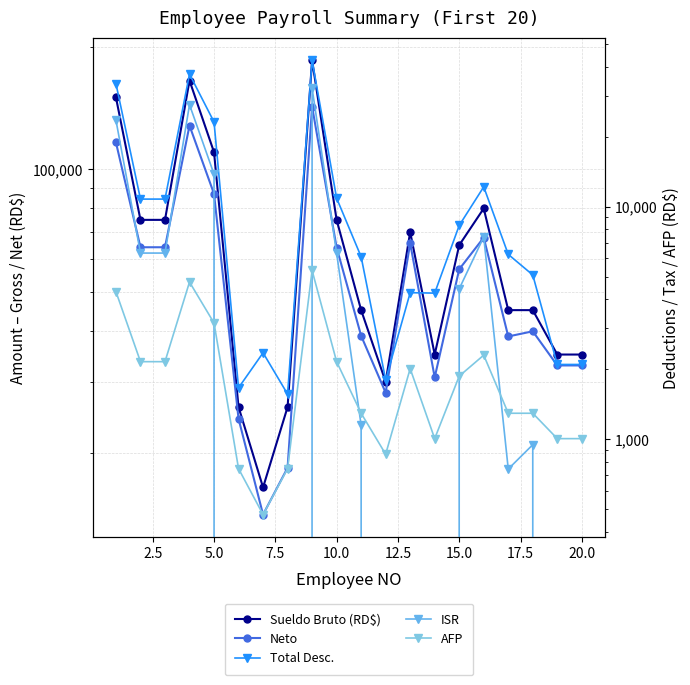

What is the value of the AFP point at the 8th from the left?

746.2